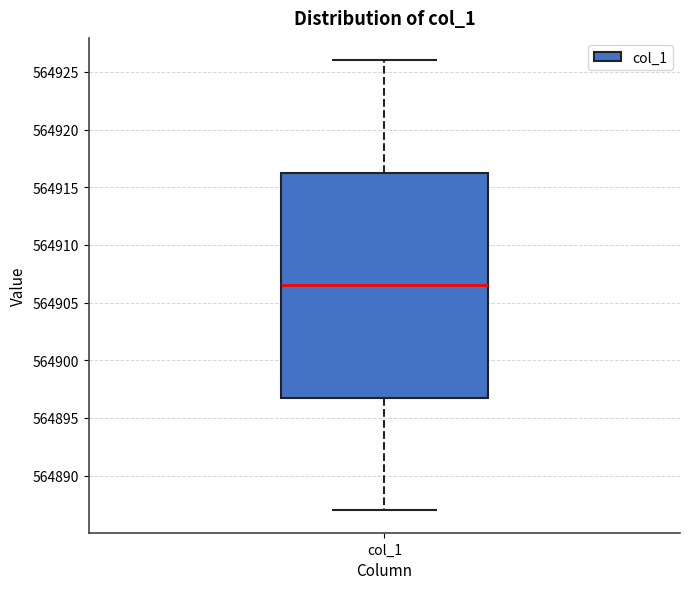

Where is the lower edge of the box for col_1 on the y-axis? The values are not printed on the chart, so give them approximately, as read against the axis.

564897.0